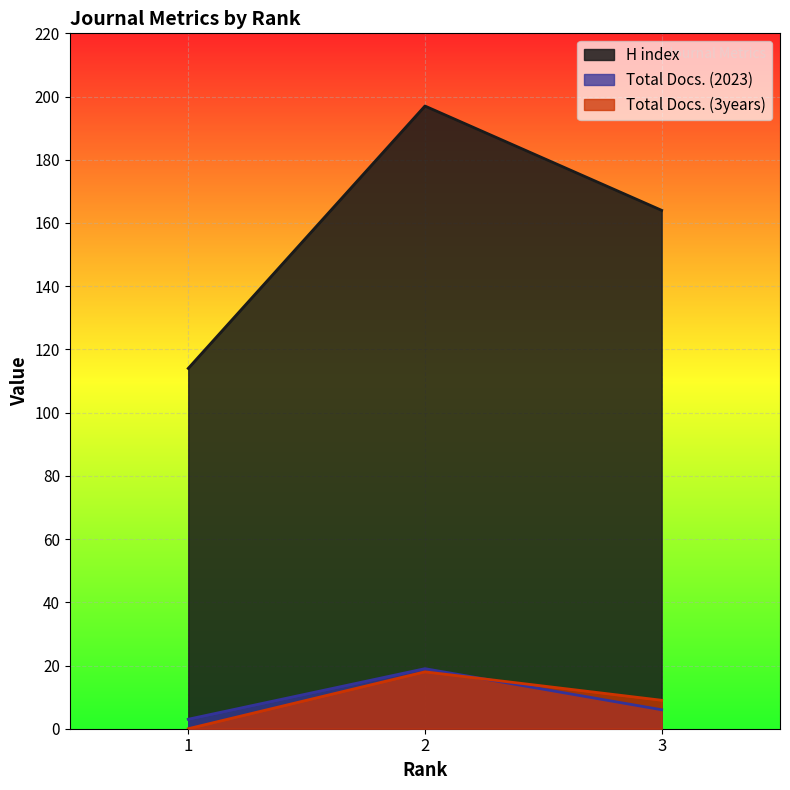

List the series in order of their peak value, highest first.

H index, Total Docs. (2023), Total Docs. (3years)